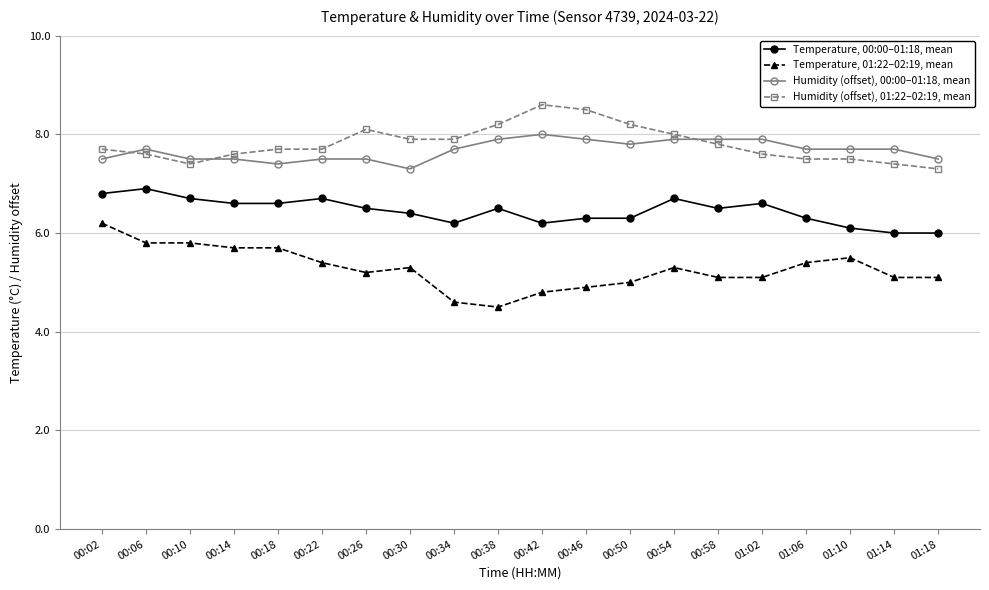

What is the total value across all series at 00:14?

27.4